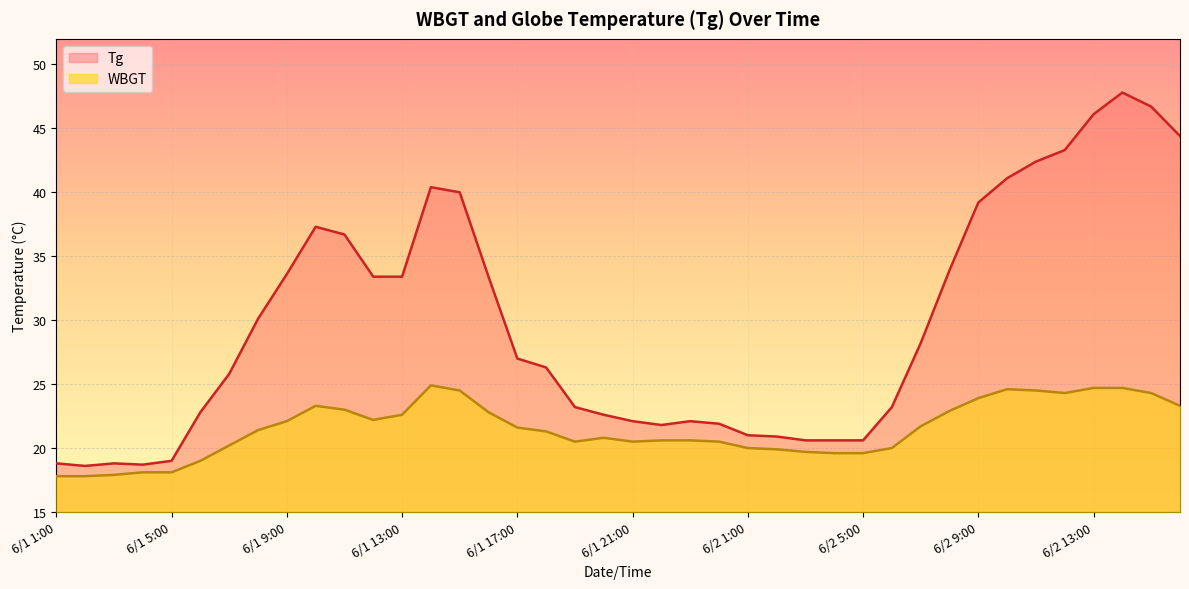

What is the greatest value displayed?

47.8